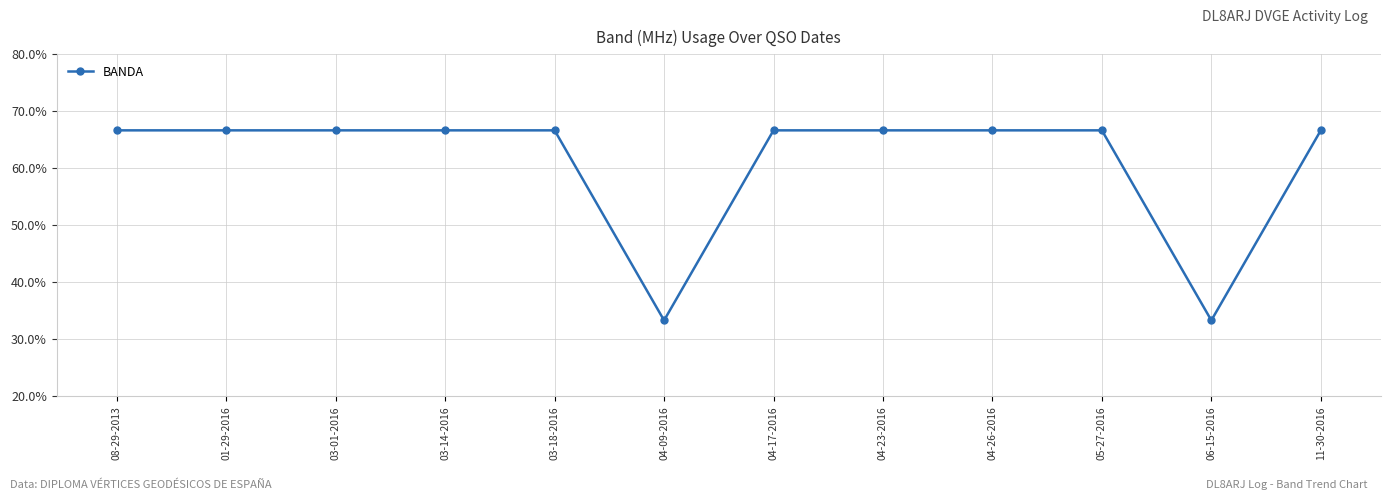

What is the maximum value shown in the chart?

66.7